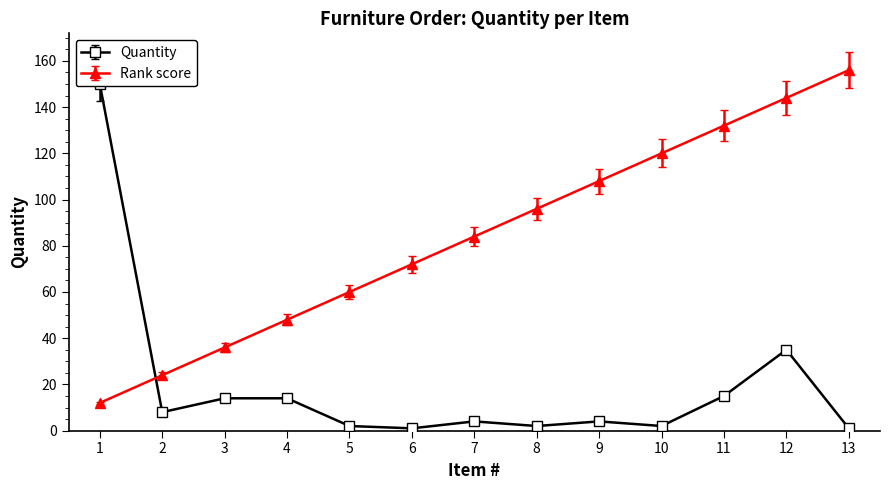

Reading left to right, transcribe all the data shown in this chart.

150	8	14	14	2	1	4	2	4	2	15	35	1